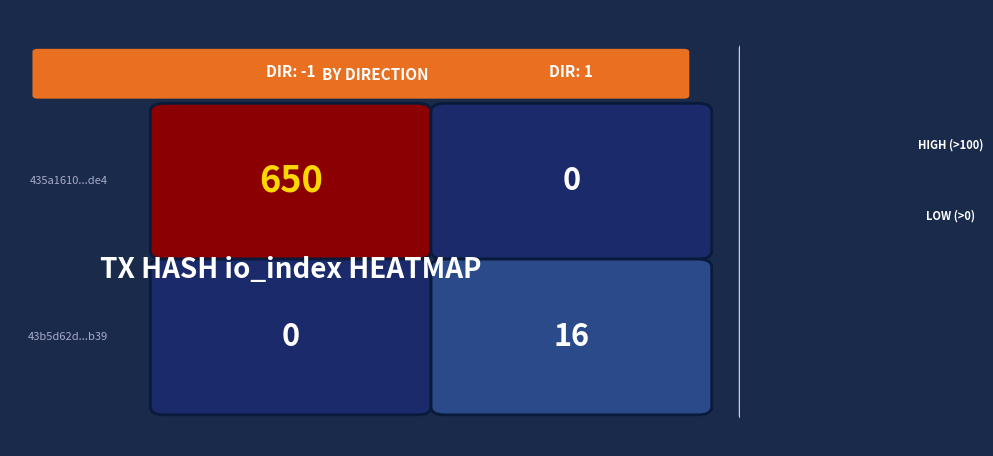

Which series has the largest total across all categories?

435a1610ea7102c2c4cee41ab76252712622de4...